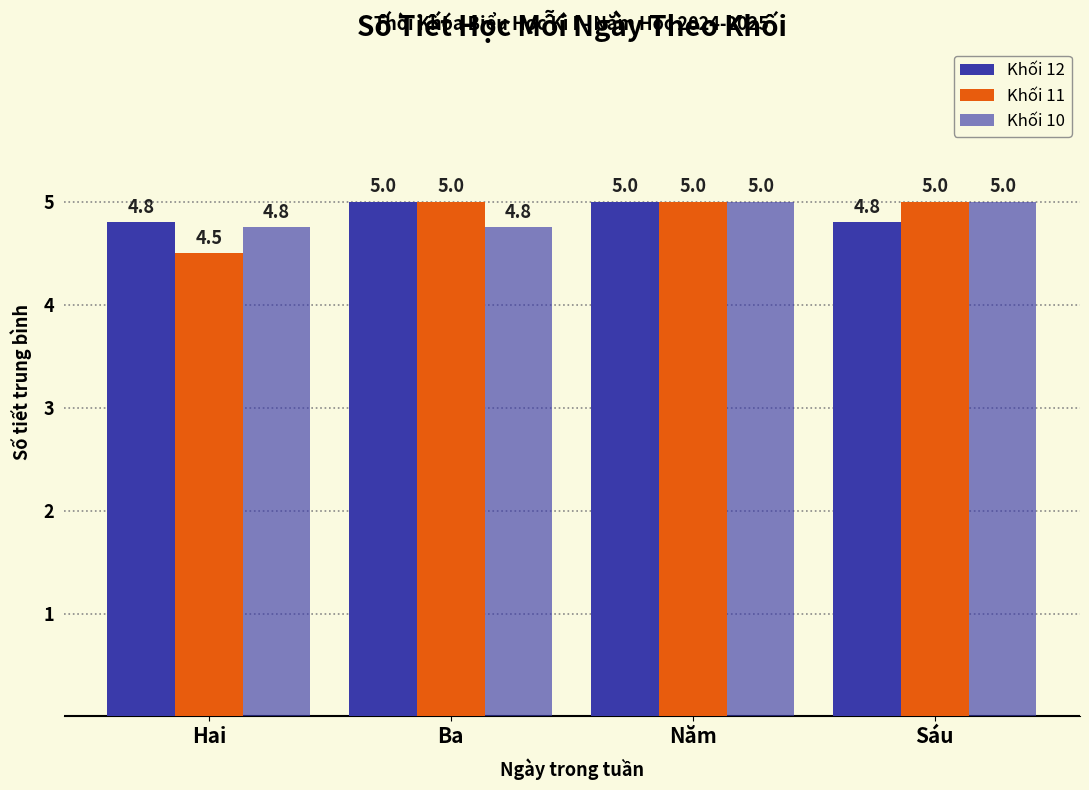

The Khối 12 series shows 4.8 at Hai. True or false?

True